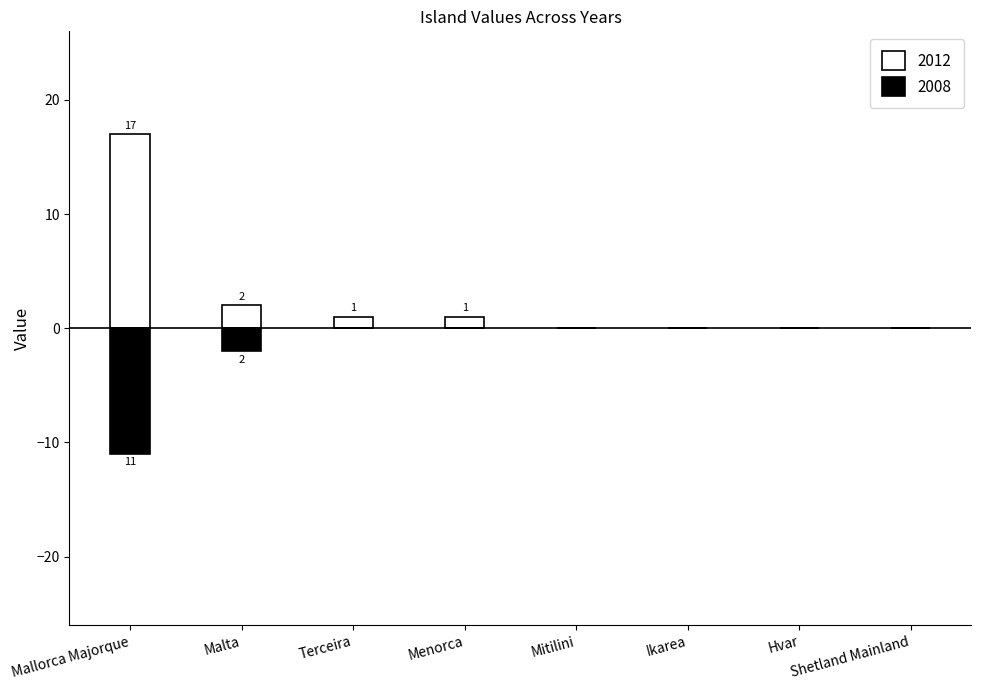

How many groups of bars are there?

8